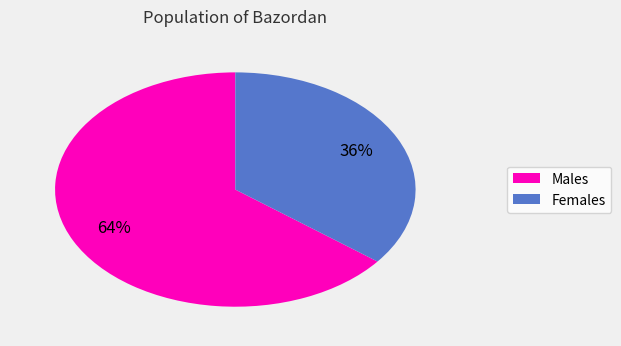

To the nearest percent, what is the average slice percentage?

50%